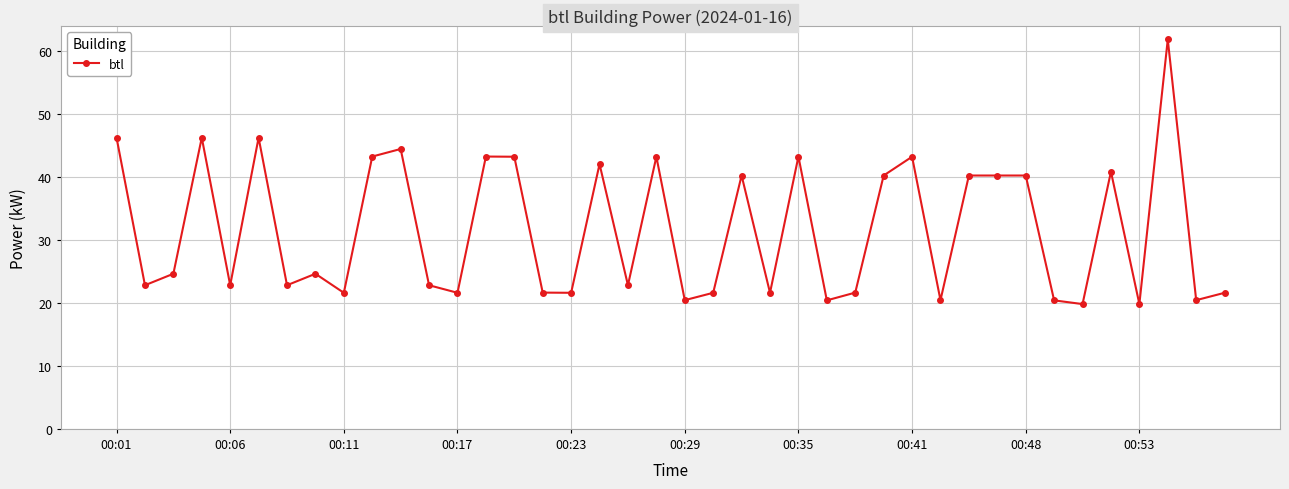

What is the difference between the second highest and second lowest values?

26.4